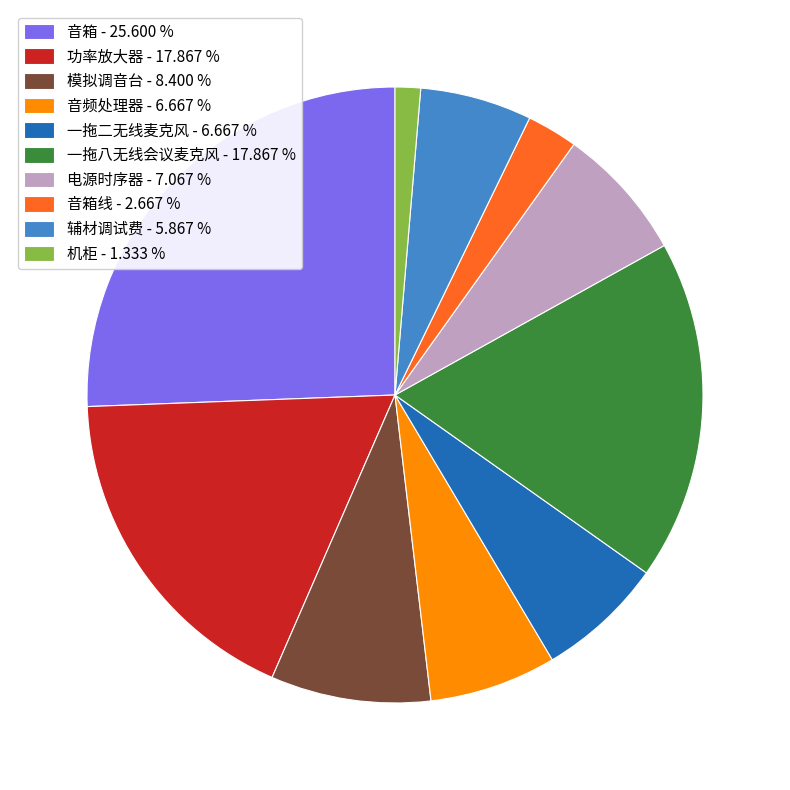

Does any single category account for the majority?

No